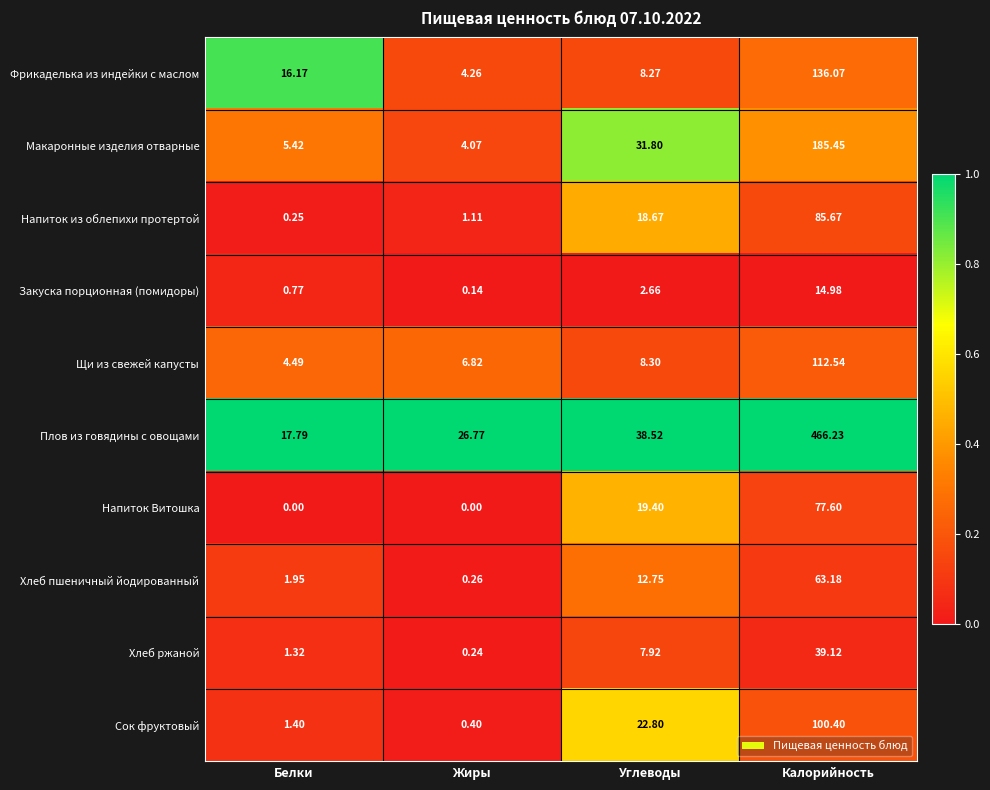

Which series has the largest range (max minus min)?

Плов из говядины с овощами